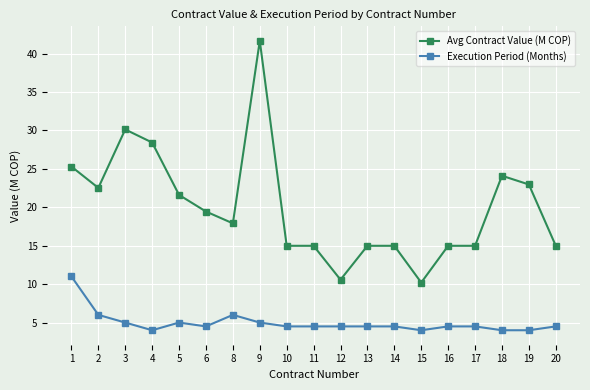

What is the difference between the maximum and minimum values in the Execution Period (Months) series?

7.0